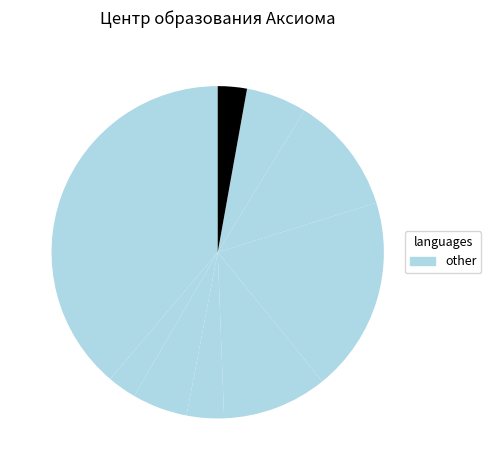

Count the number of slices in the pie.

9